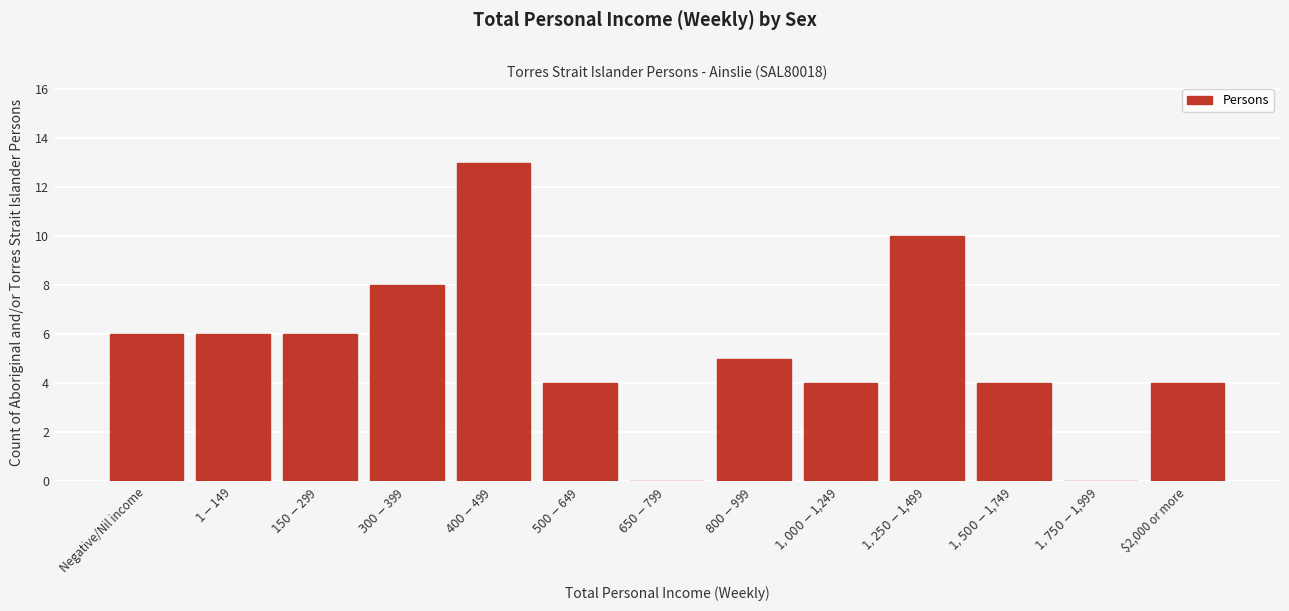

The value at $2,000 or more is 6. True or false?

False